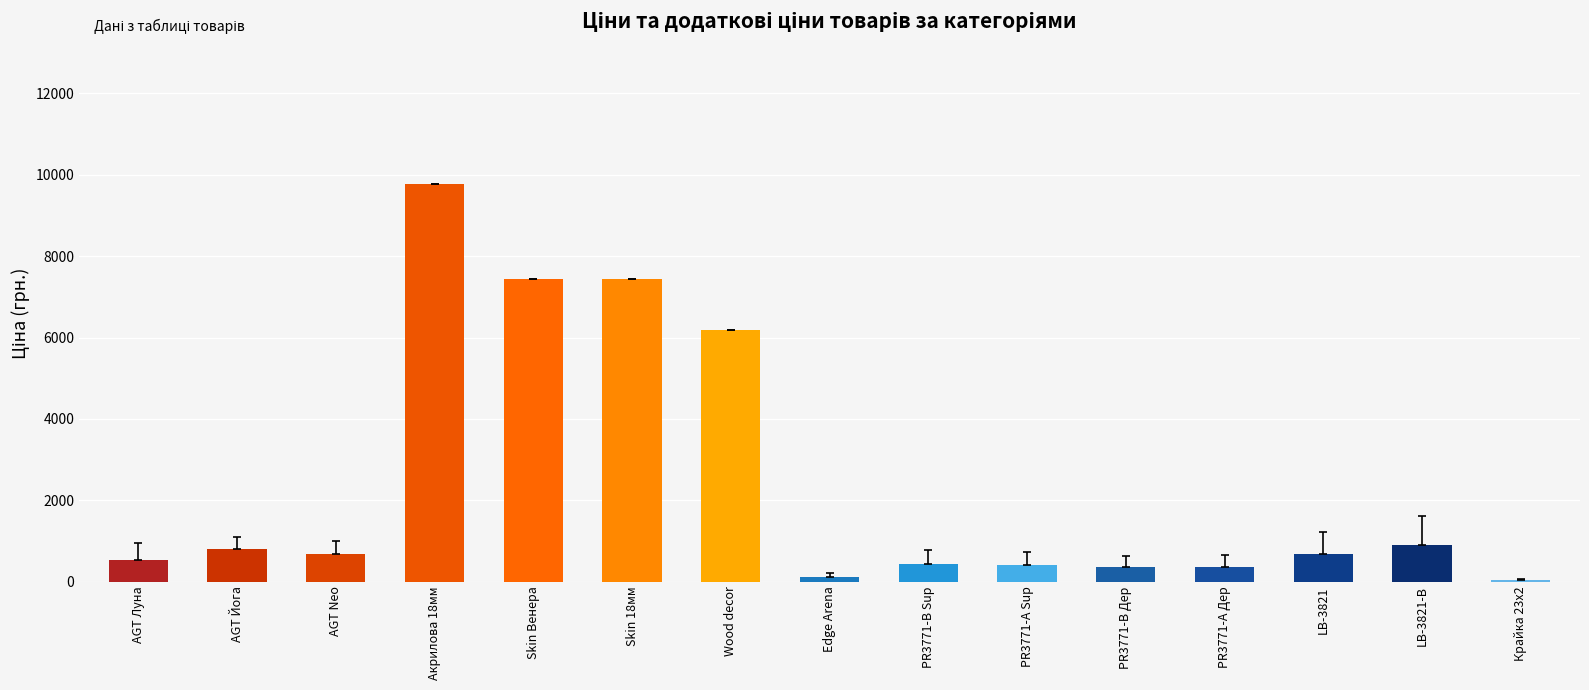

What is the greatest value displayed?

9775.5